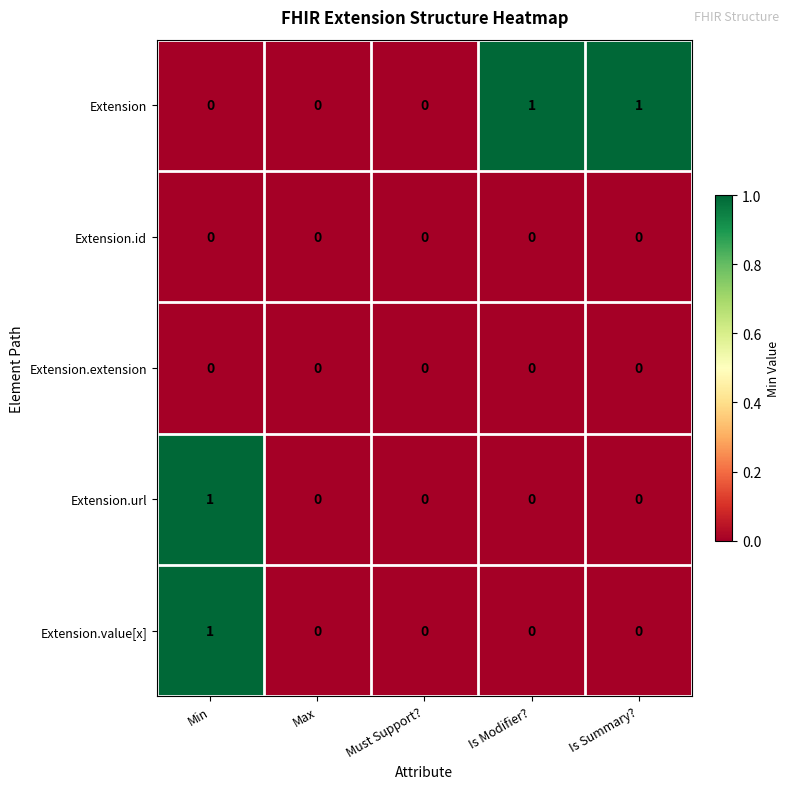

Which category has the highest value in the Extension.value[x] series?

Min